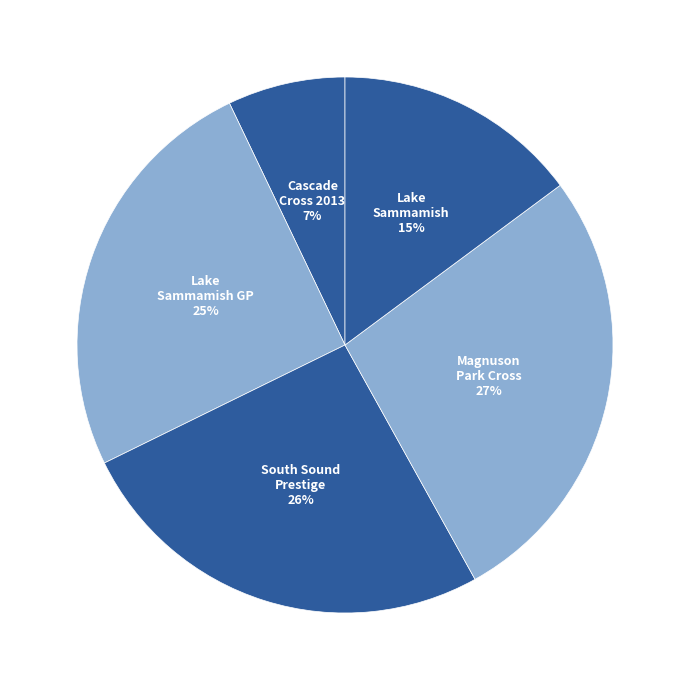

How many slices are in this pie chart?

5